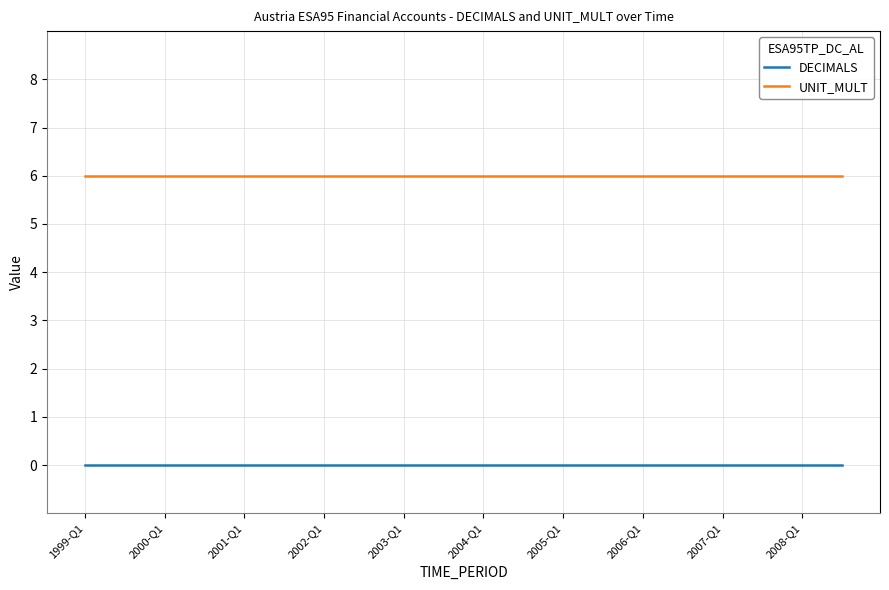

Is this an area chart (filled region under the line)?

No